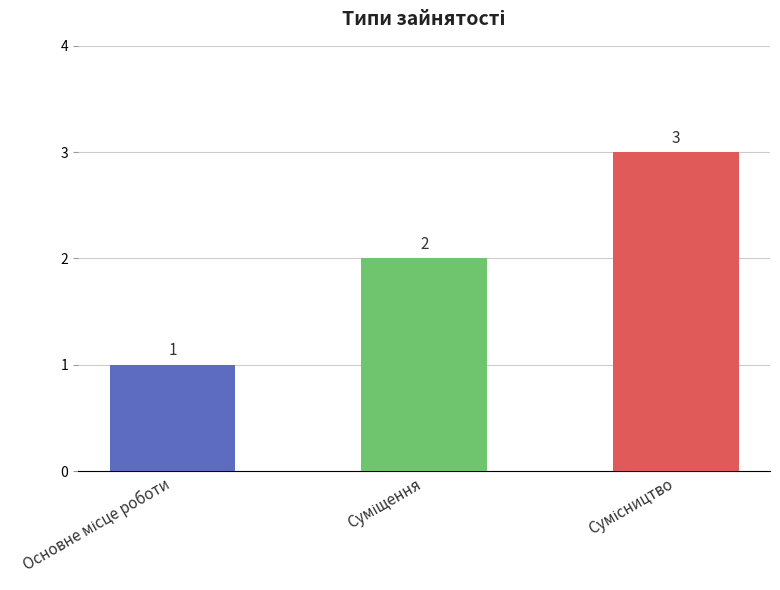

What is the sum of all values?

6